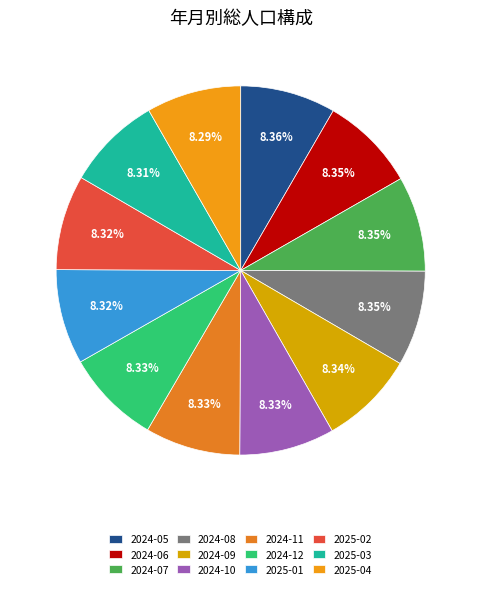

Approximately how many times larger is the value at 2024-12 compared to 2024-09?

1.0